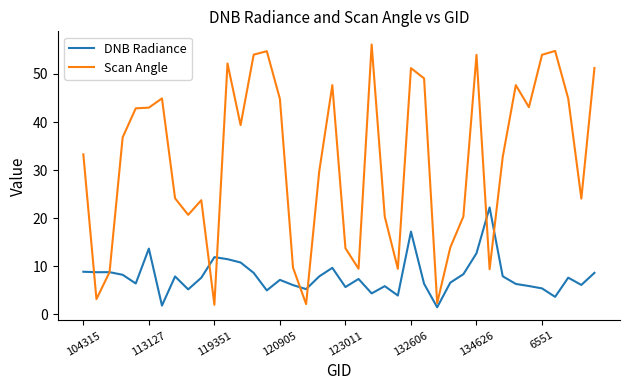

Which series has the largest range (max minus min)?

Scan Angle